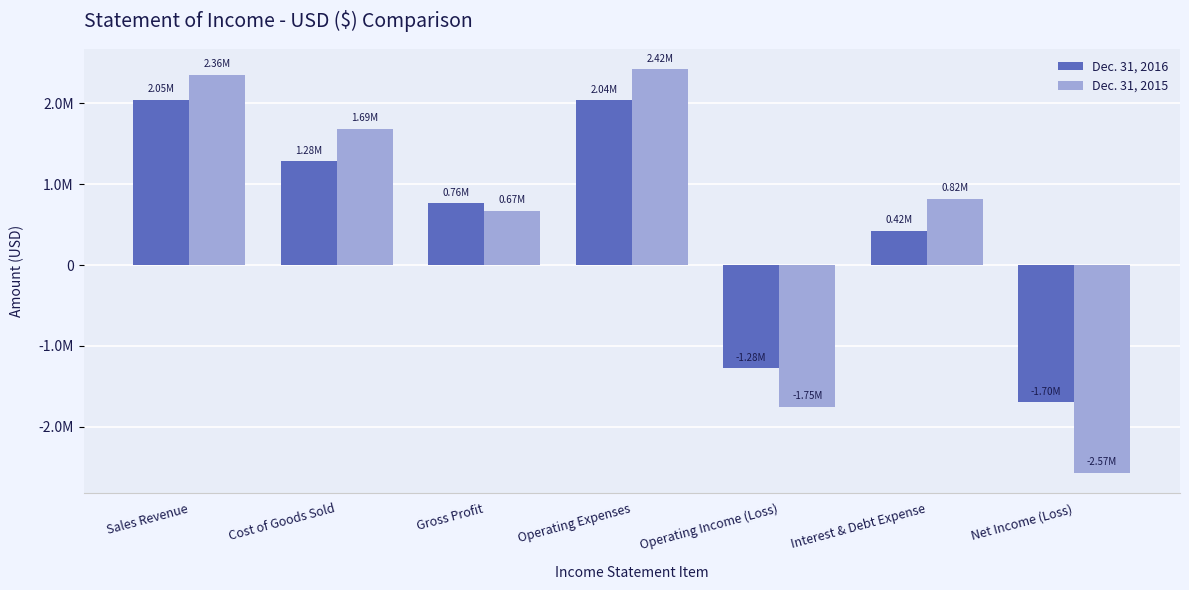

At Sales Revenue, list the series in order from smallest to largest.

Dec. 31, 2016, Dec. 31, 2015